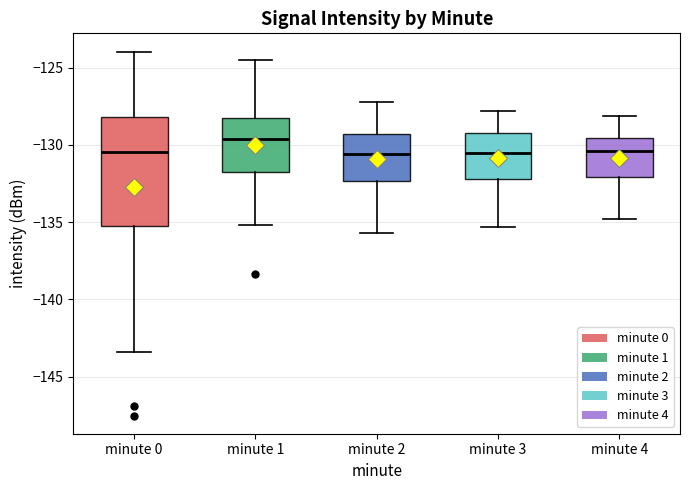

Reading left to right, read every box against the y-axis: the position of its median line, the range the box covers, and the ends of its whiskers. The values are not printed on the chart, so give them approximately, as read against the axis.

minute 0: median -130.5, box -135.5 to -128.0, whiskers -143.5 to -124.0
minute 1: median -129.5, box -131.5 to -128.5, whiskers -135.0 to -124.5
minute 2: median -130.5, box -132.5 to -129.5, whiskers -135.5 to -127.0
minute 3: median -130.5, box -132.0 to -129.0, whiskers -135.5 to -128.0
minute 4: median -130.5, box -132.0 to -129.5, whiskers -135.0 to -128.0